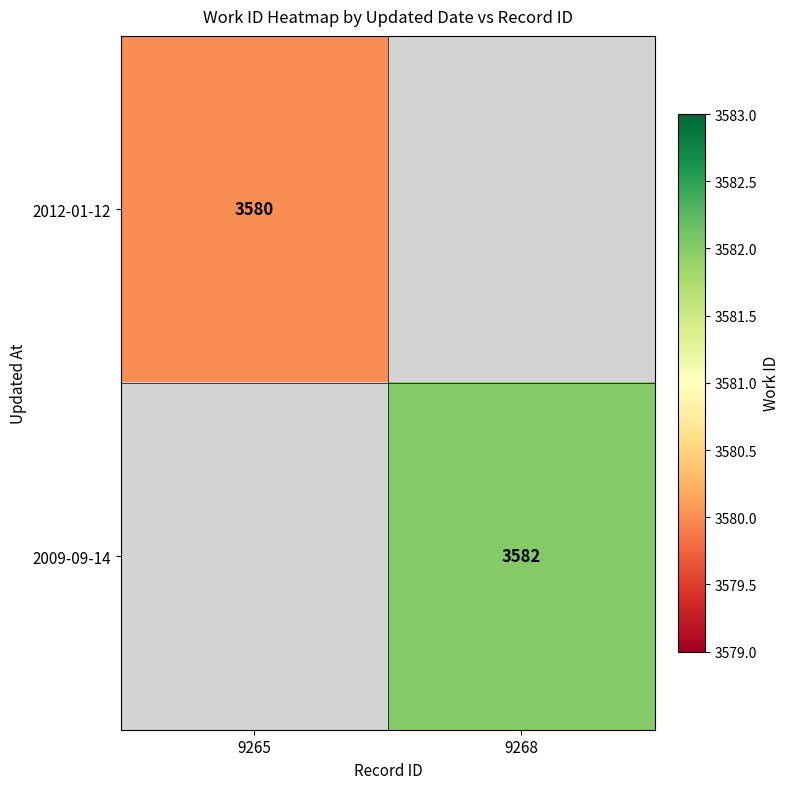

True or false: 2009-09-14 has a value of 1363.4 at 9268.

False